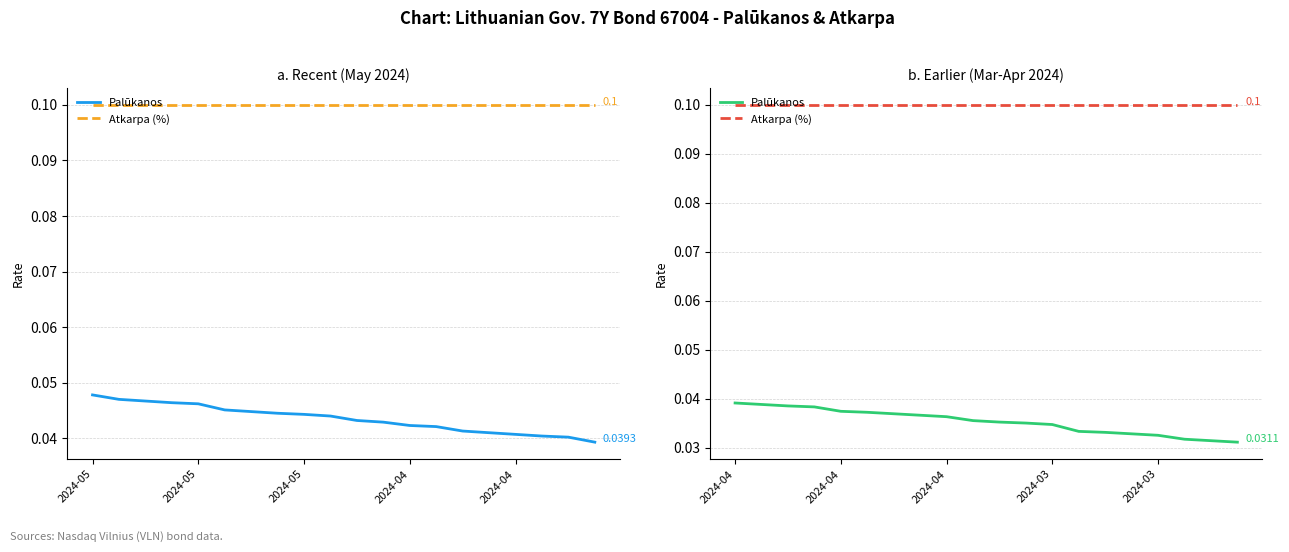

True or false: Atkarpa (%) and Palūkanos cross at least once.

False